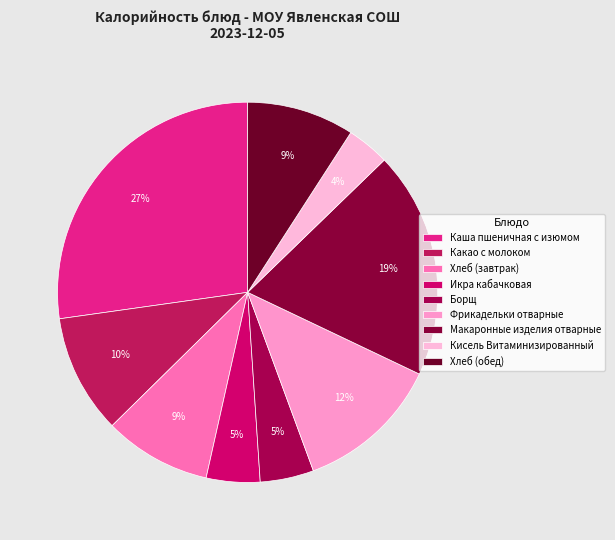

To the nearest percent, what percentage of the pie is Хлеб (обед)?

9%